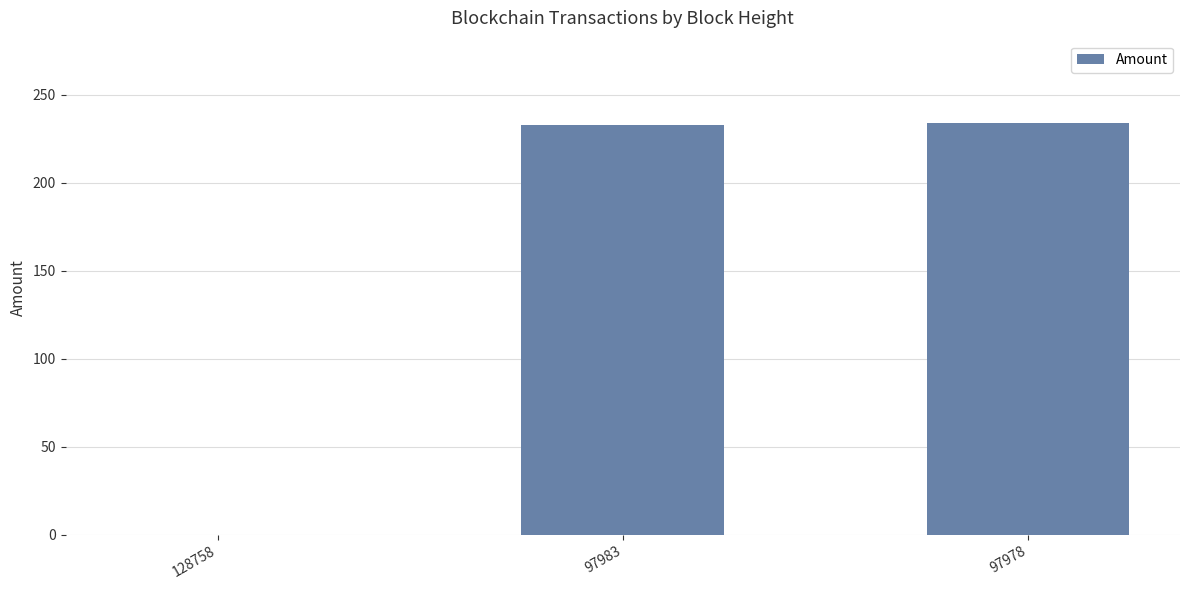

The value at 97983 is 403.2. True or false?

False